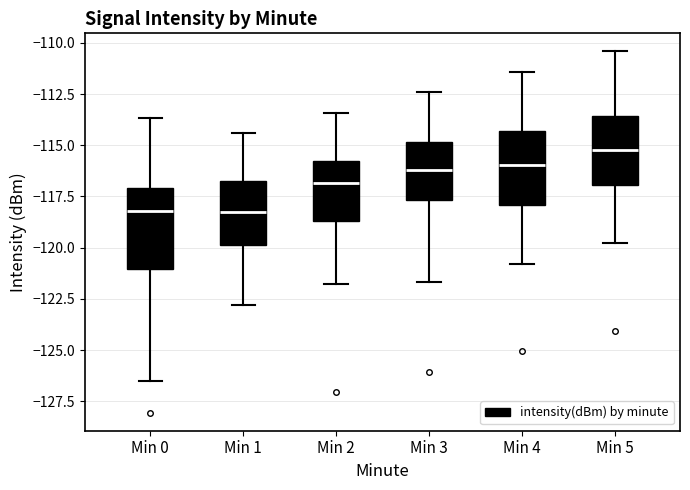

Reading left to right, transcribe this box plot: for each box, give where its median line is, the range the box spans, and where its two whiskers end, as read against the y-axis. The values are not printed on the chart, so give them approximately, as read against the axis.

Min 0: median -118.0, box -121.0 to -117.0, whiskers -126.5 to -113.5
Min 1: median -118.0, box -120.0 to -117.0, whiskers -123.0 to -114.5
Min 2: median -117.0, box -118.5 to -116.0, whiskers -122.0 to -113.5
Min 3: median -116.0, box -117.5 to -115.0, whiskers -121.5 to -112.5
Min 4: median -116.0, box -118.0 to -114.5, whiskers -121.0 to -111.5
Min 5: median -115.0, box -117.0 to -113.5, whiskers -120.0 to -110.5